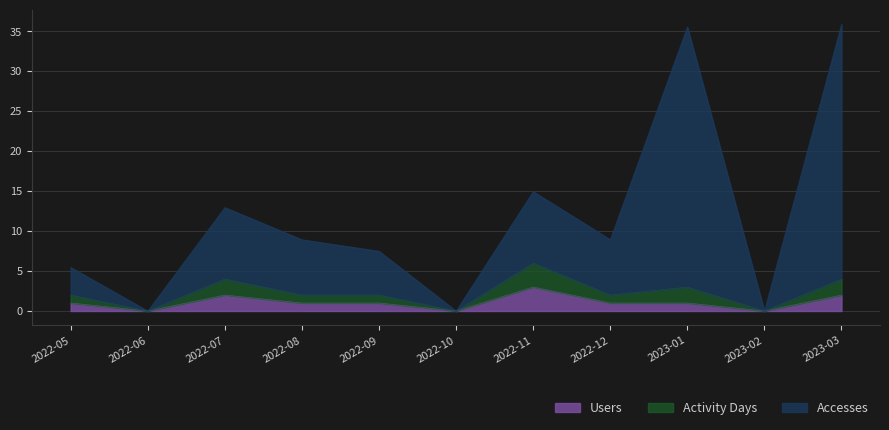

Is it true that Users equals 1.3 at 2023-02?

False